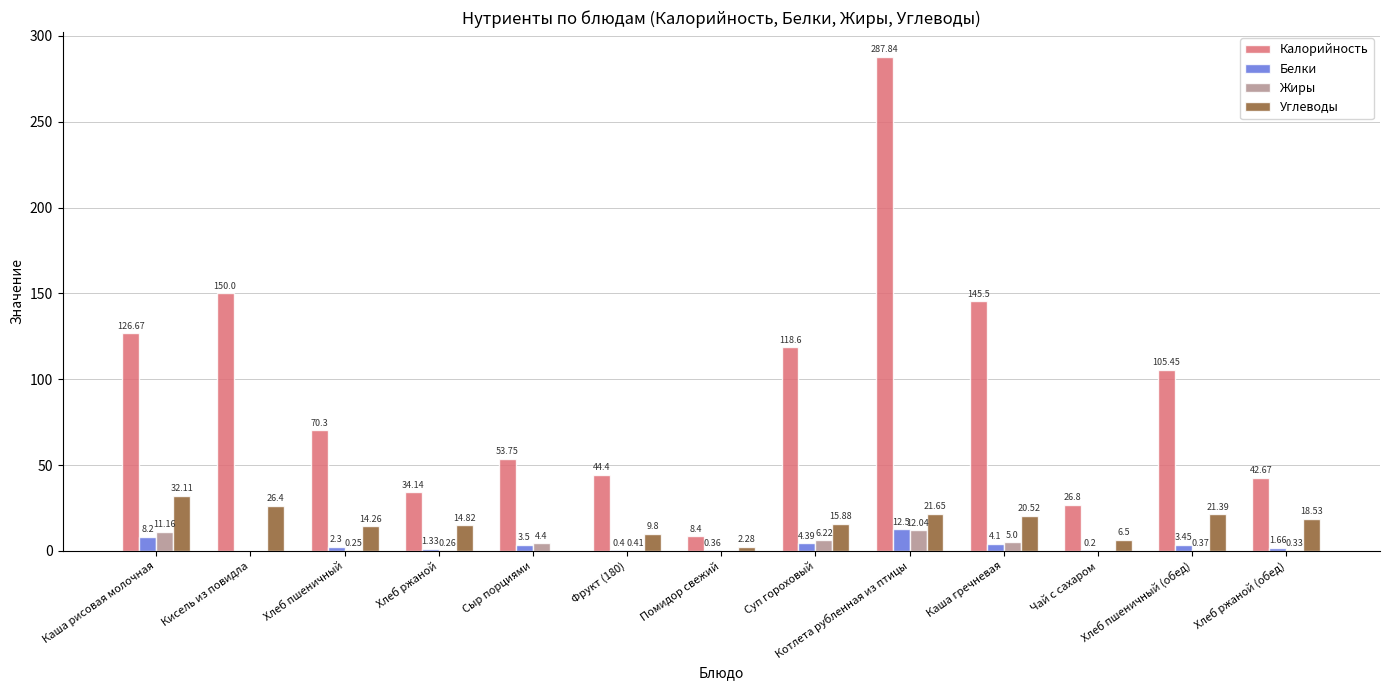

What is the total value across all series at Помидор свежий?

11.0